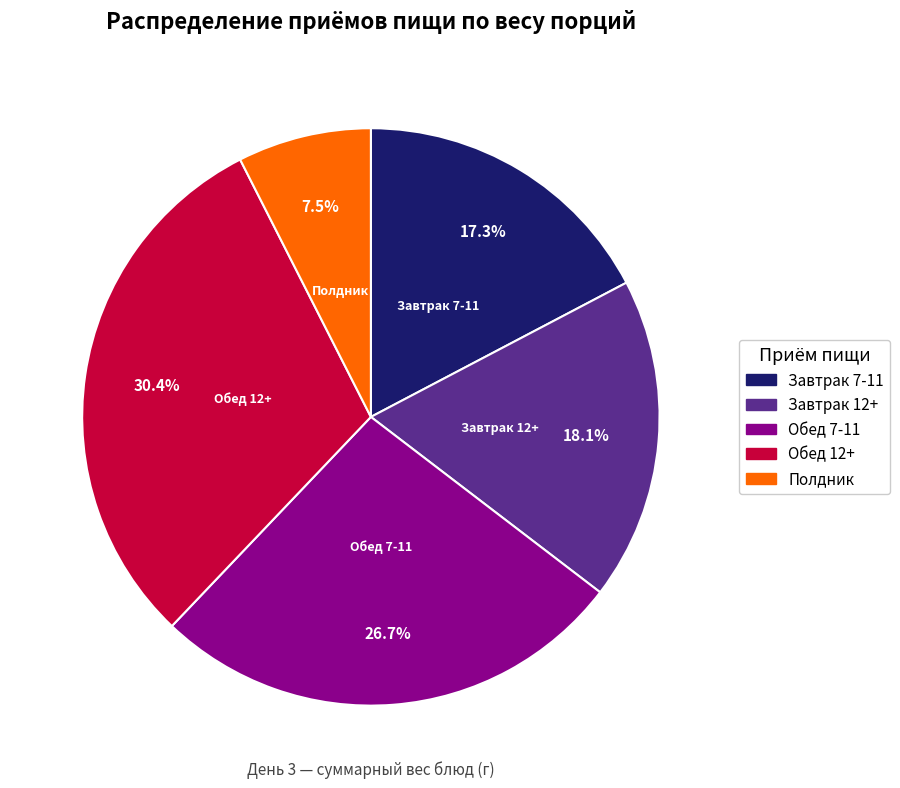

What is the largest slice in the pie chart?

Обед 12+